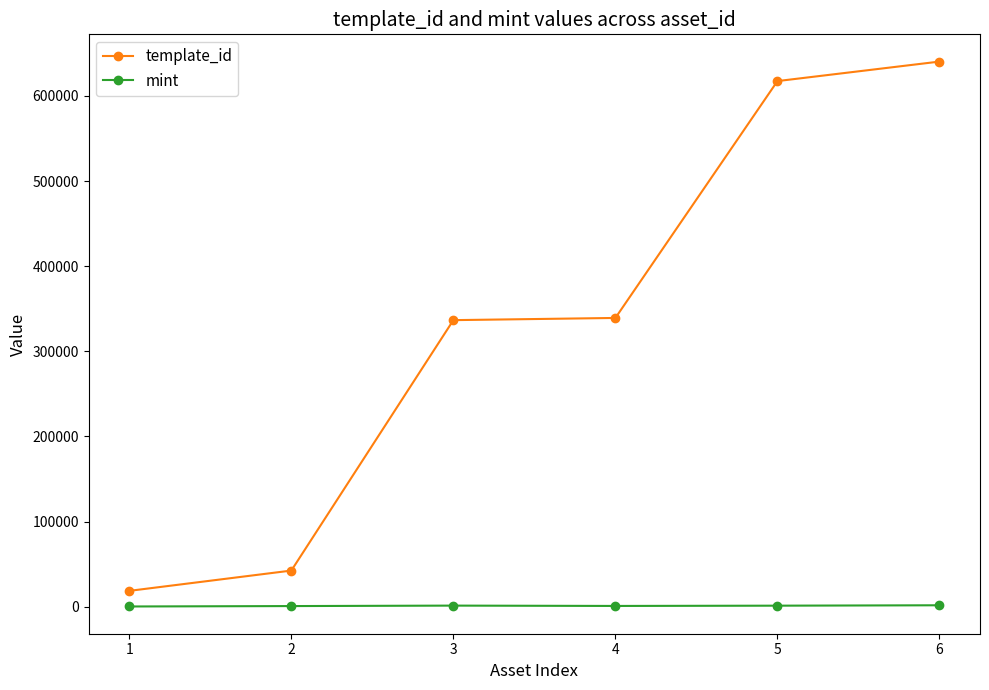

What is the sum of all template_id values?

1994804